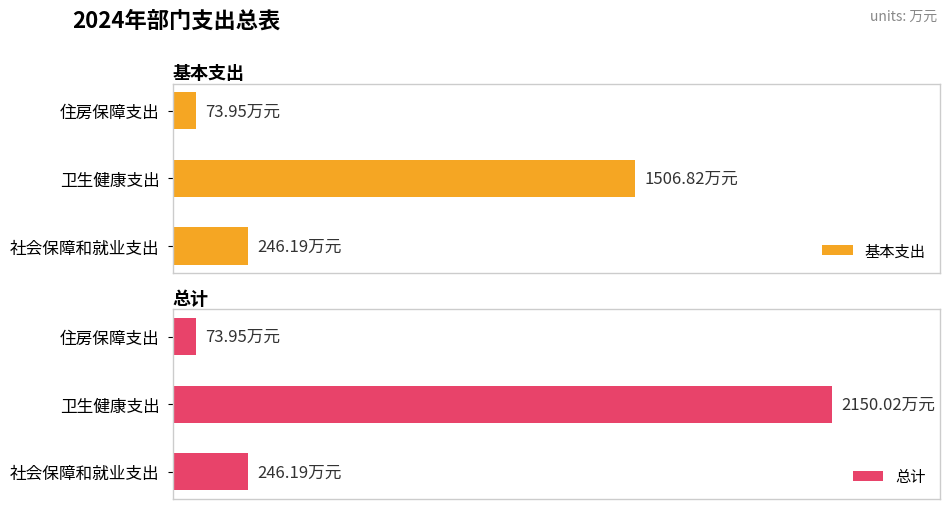

How many distinct data groups are displayed?

2